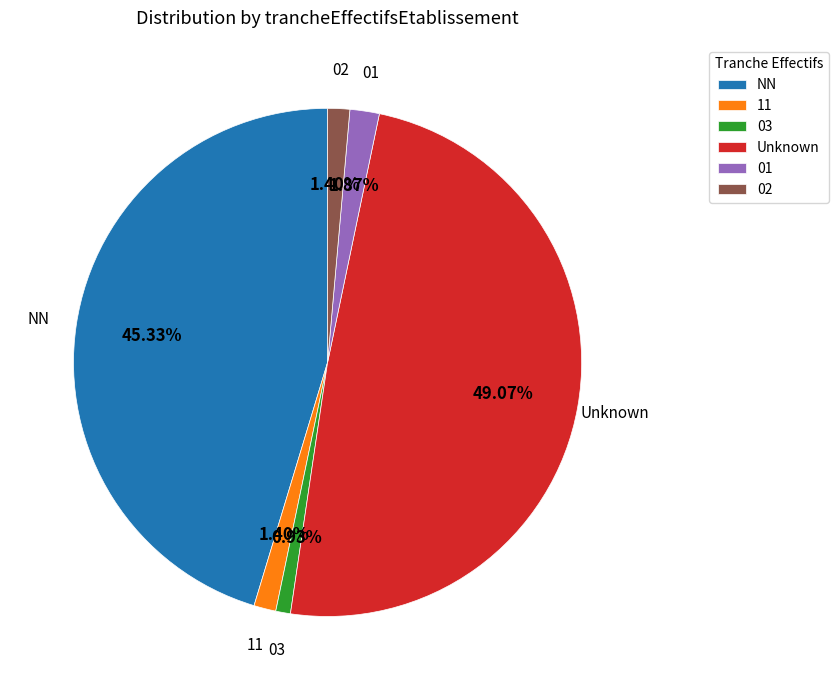

To the nearest percent, what is the combined percentage of 03 and 02?

2%